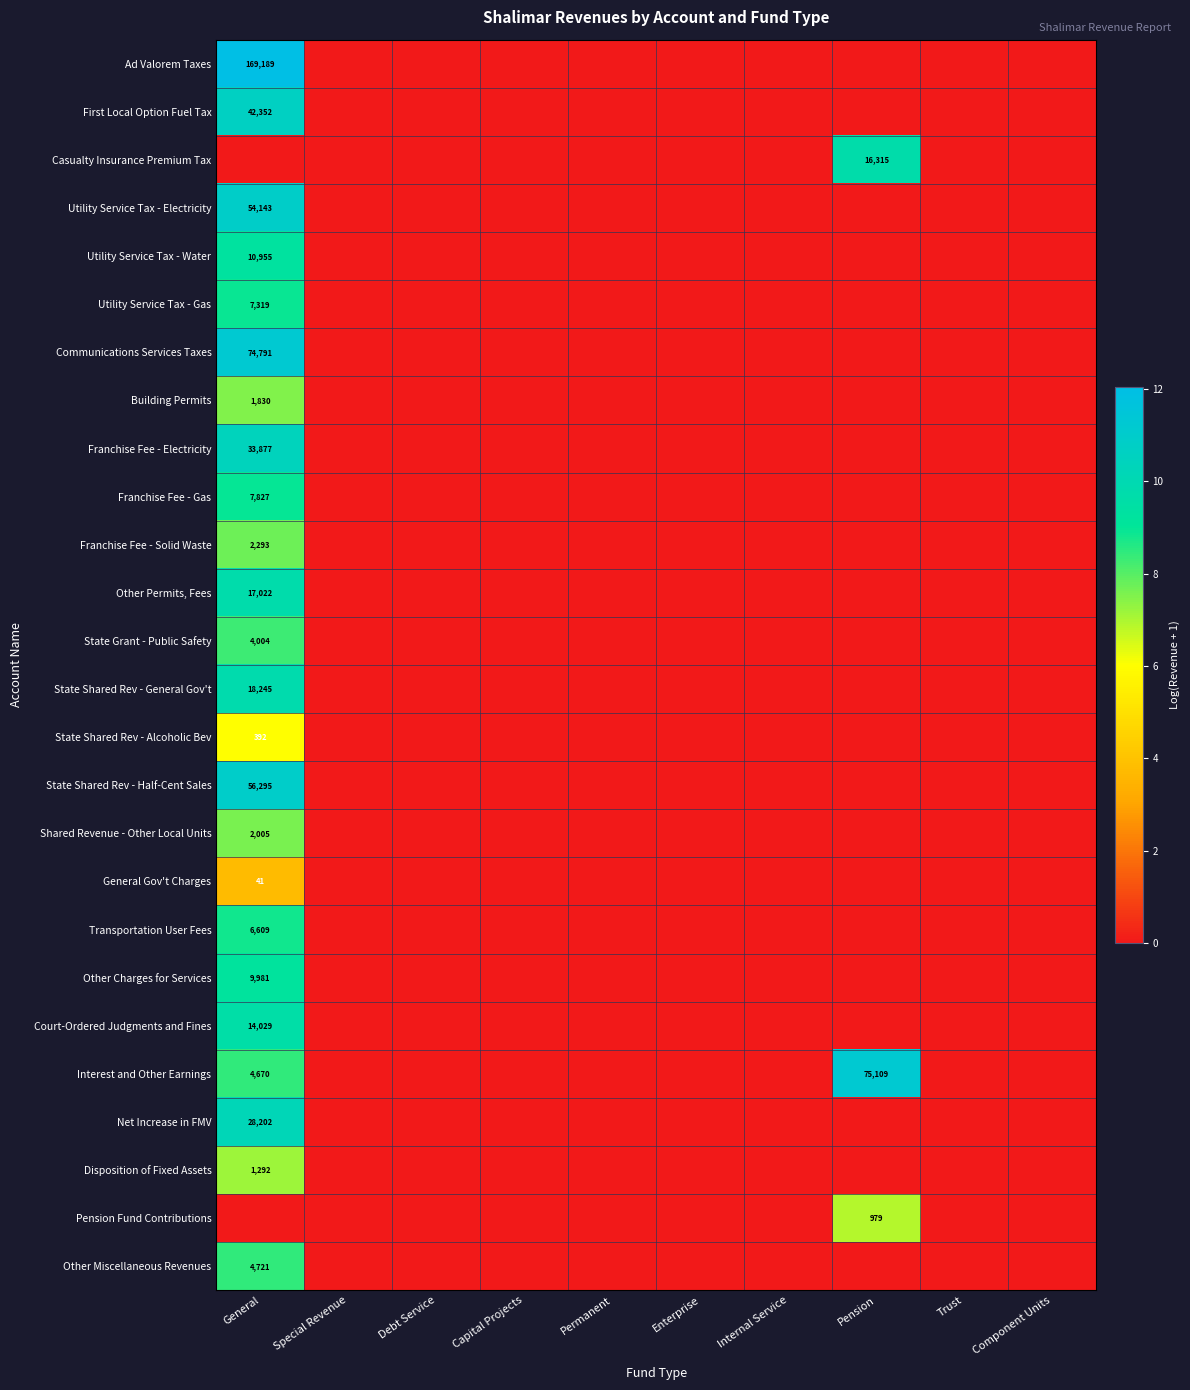

List the labels in order of First Local Option Fuel Tax value, smallest first.

Special Revenue, Debt Service, Capital Projects, Permanent, Enterprise, Internal Service, Pension, Trust, Component Units, General